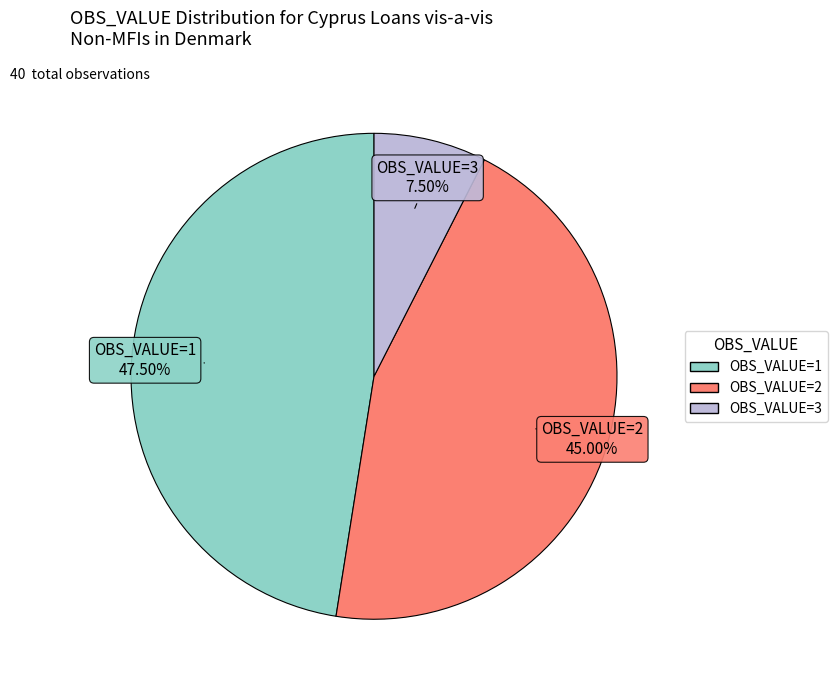

Does any single category account for the majority?

No